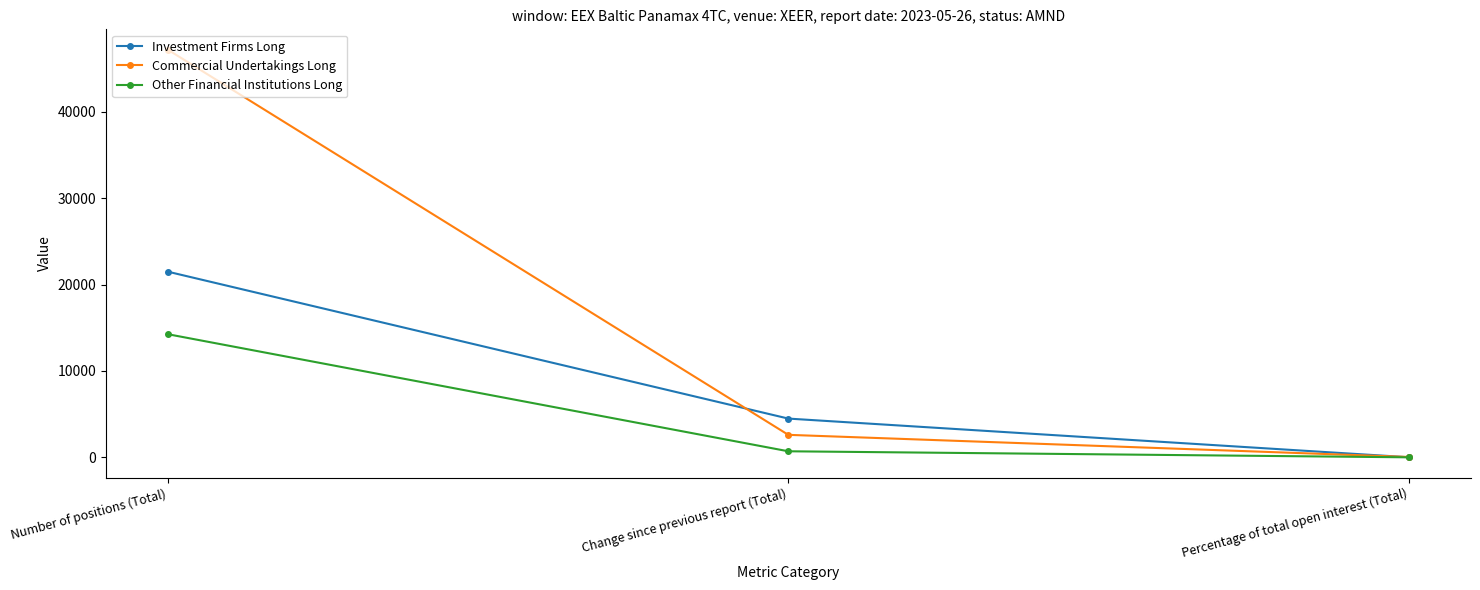

Where does the Commercial Undertakings Long series first go above 2616?

Number of positions (Total)